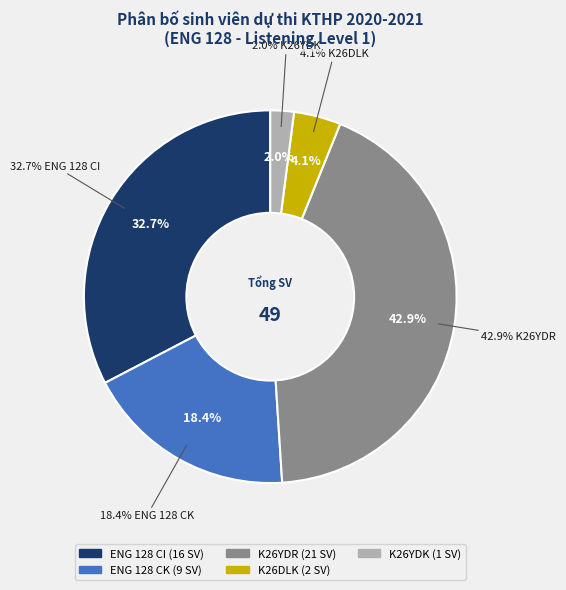

Does ENG 128 CI account for over 50% of the chart?

No